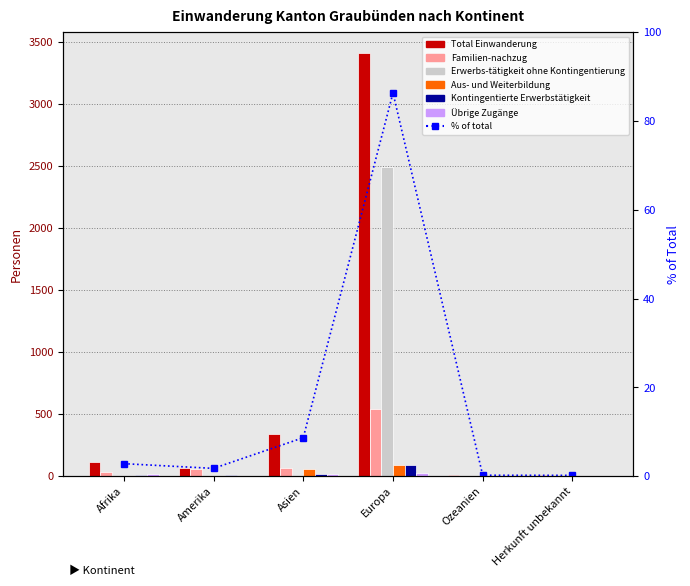

At which label does Total Einwanderung reach its peak?

Europa